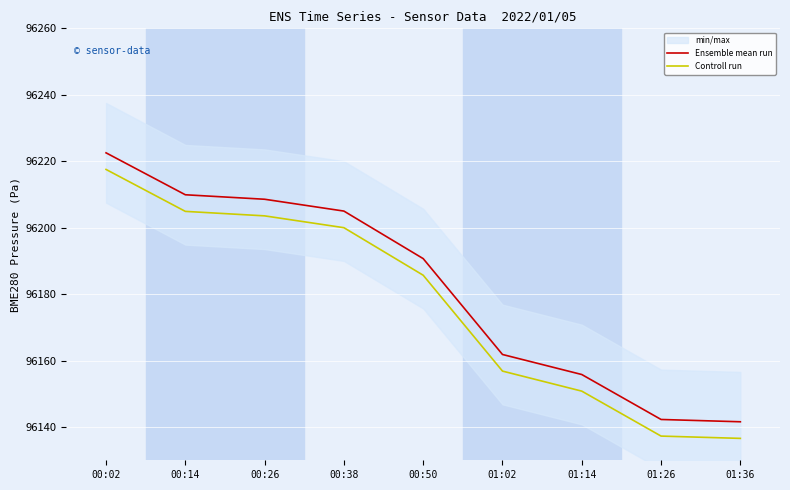

What is the average value of the Controll run series?

96177.0